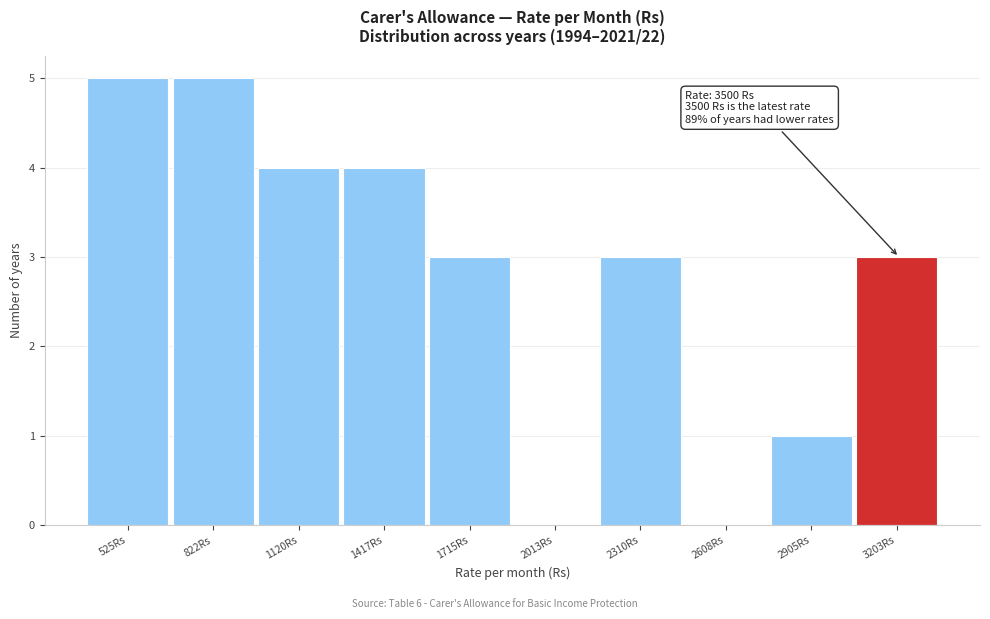

Reading right to left, extract all data points from this chart.

3203Rs=3	2905Rs=1	2608Rs=0	2310Rs=3	2013Rs=0	1715Rs=3	1417Rs=4	1120Rs=4	822Rs=5	525Rs=5